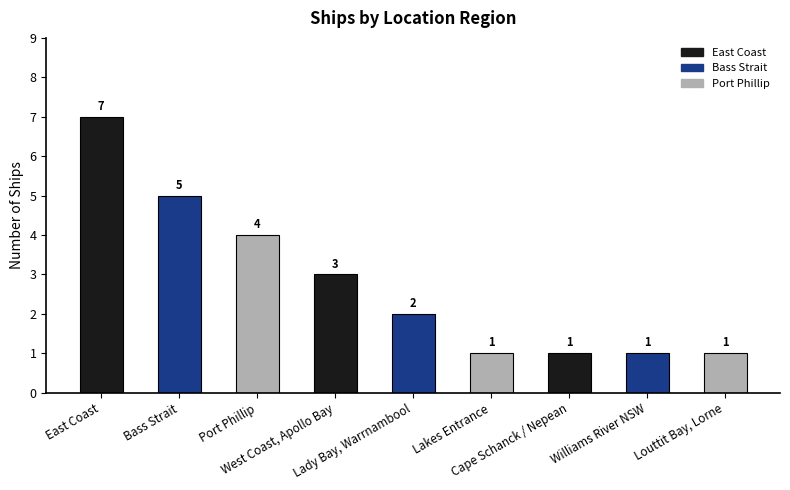

How many data points are less than 2?

4